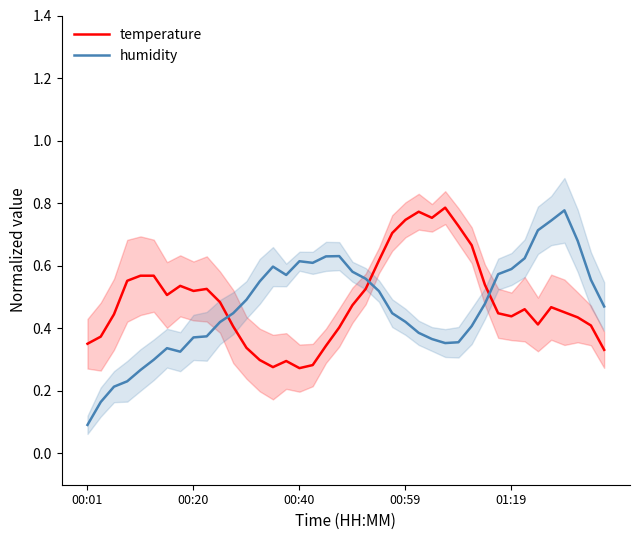

What is the greatest value displayed?

0.8